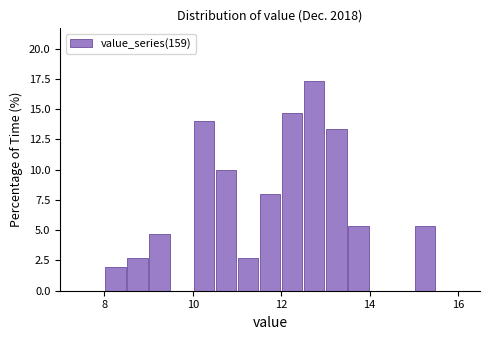

Read against the x-axis, roughly where is the centre of the tallest bar?

12.8